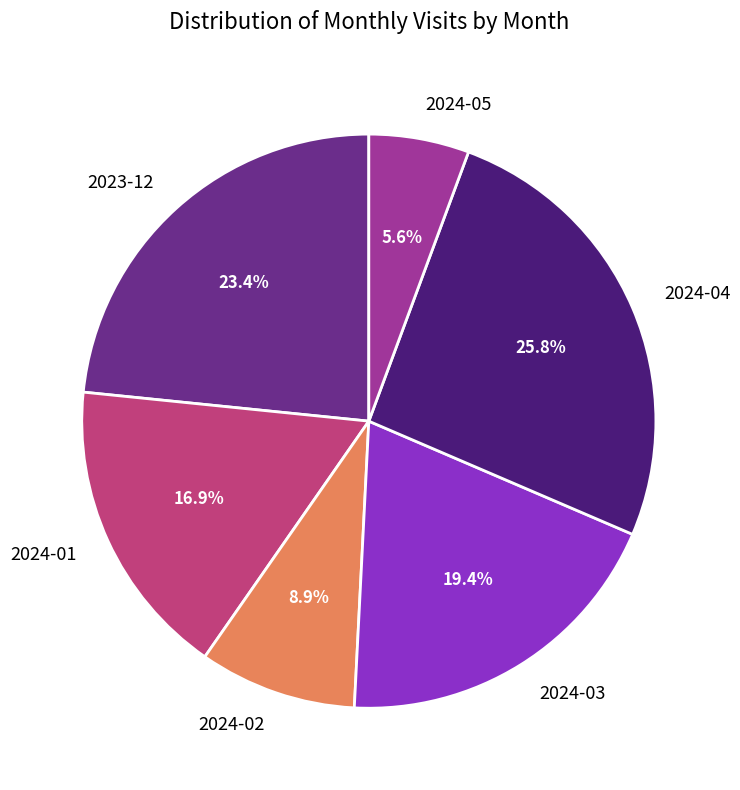

Approximately how many times larger is the value at 2023-12 compared to 2024-04?

0.9